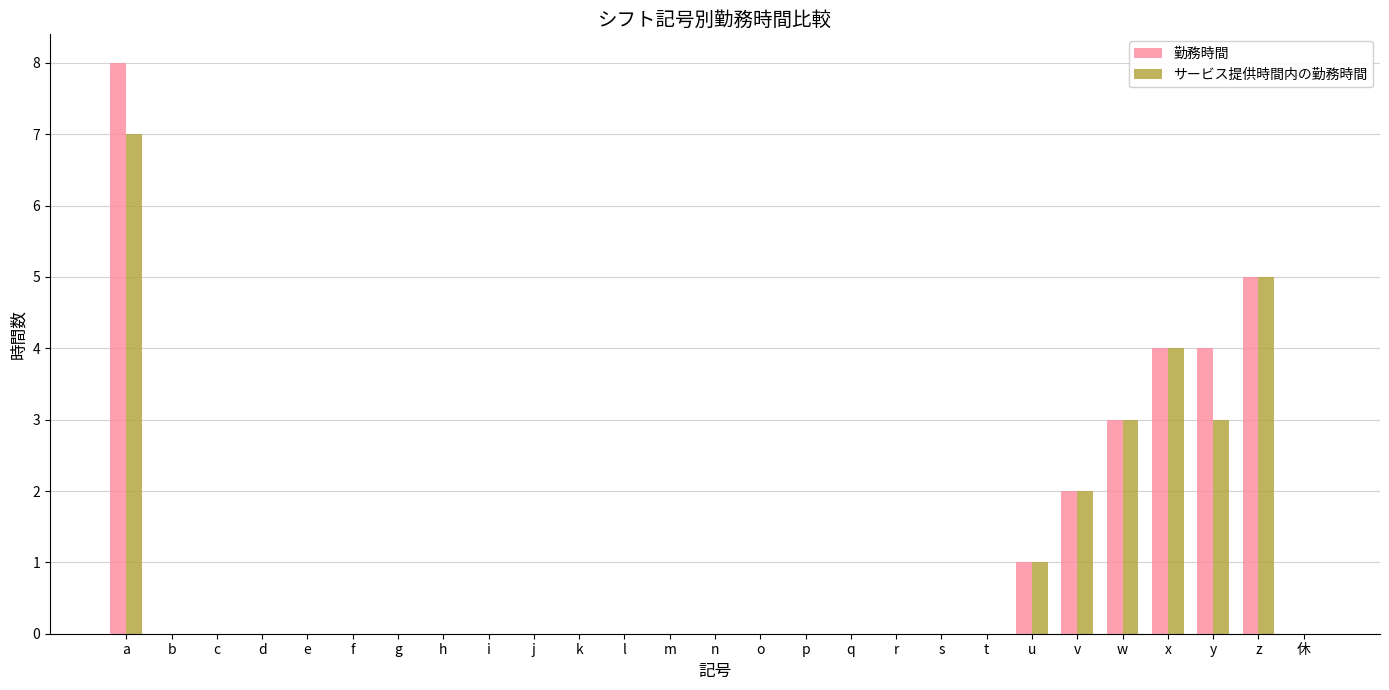

Which category has the highest value in the 勤務時間 series?

a